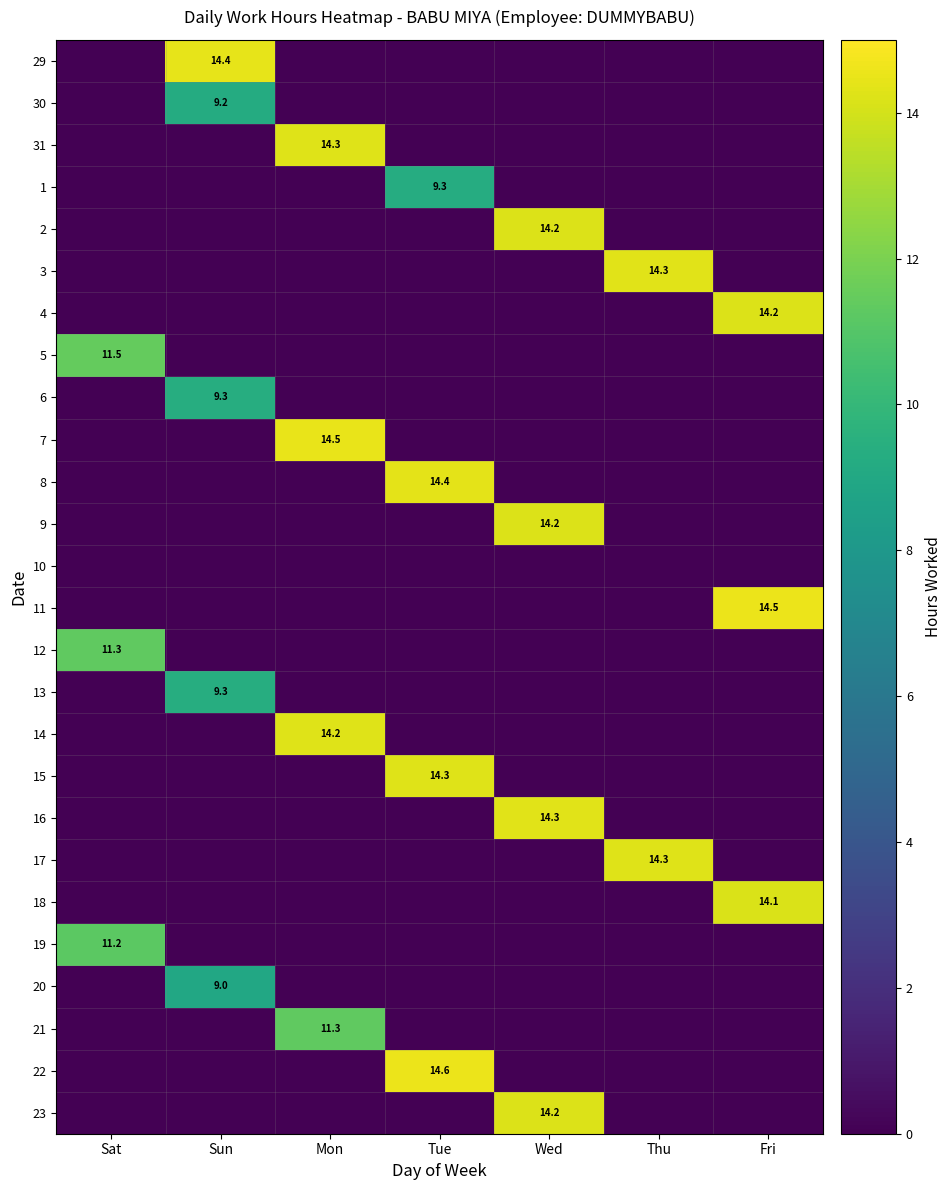

True or false: 19 has a value of 15.8 at Sat.

False